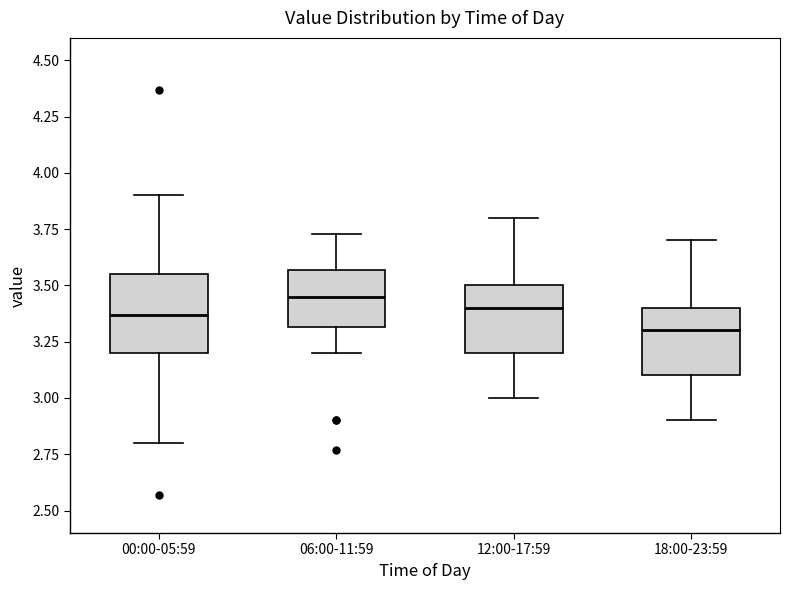

Reading left to right, transcribe this box plot: for each box, give where its median line is, the range the box spans, and where its two whiskers end, as read against the y-axis. The values are not printed on the chart, so give them approximately, as read against the axis.

00:00-05:59: median 3.35, box 3.20 to 3.55, whiskers 2.80 to 3.90
06:00-11:59: median 3.45, box 3.30 to 3.55, whiskers 3.20 to 3.75
12:00-17:59: median 3.40, box 3.20 to 3.50, whiskers 3.00 to 3.80
18:00-23:59: median 3.30, box 3.10 to 3.40, whiskers 2.90 to 3.70